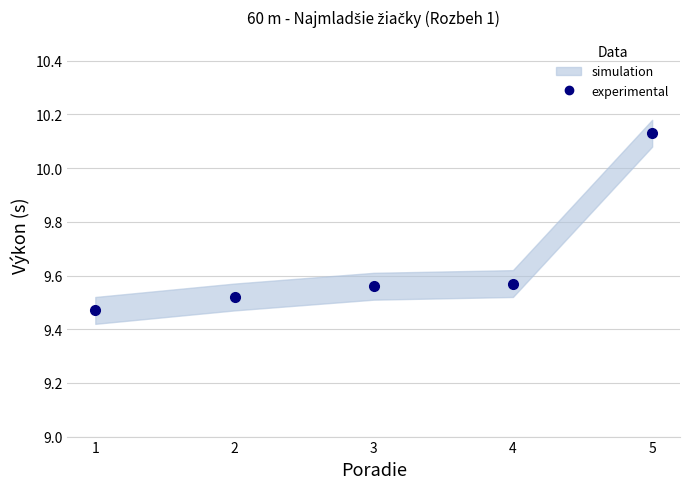

What is the smallest value displayed?

9.5